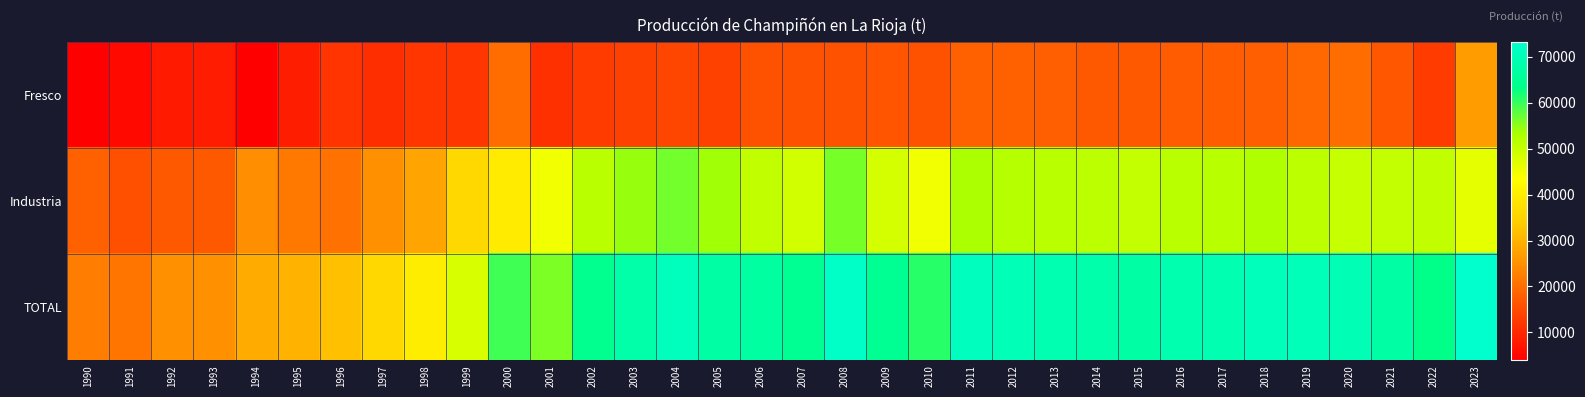

Between 2011 and 2021, which series saw the biggest shift?

TOTAL